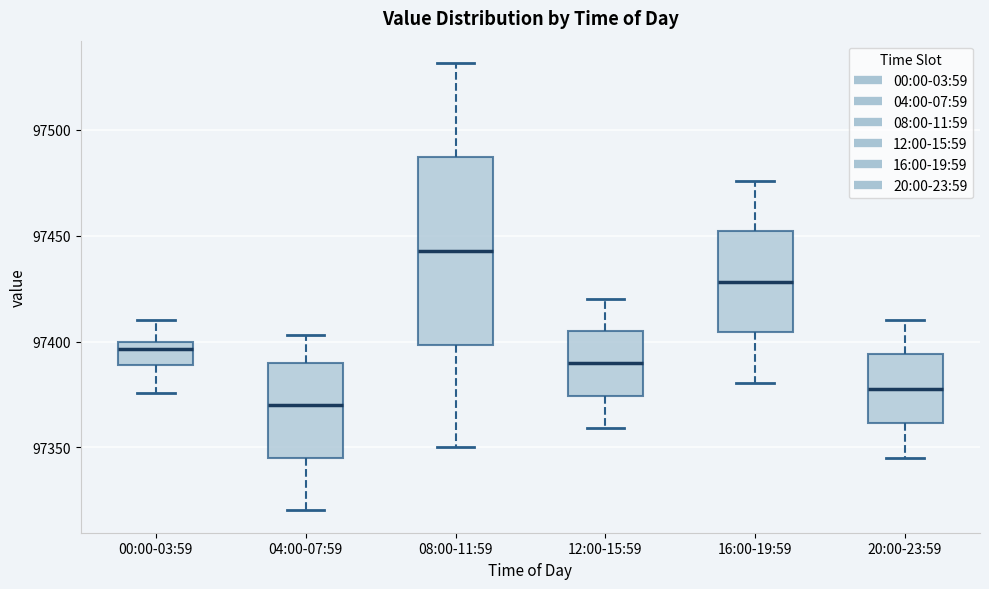

Reading left to right, transcribe this box plot: for each box, give where its median line is, the range the box spans, and where its two whiskers end, as read against the y-axis. The values are not printed on the chart, so give them approximately, as read against the axis.

00:00-03:59: median 97395, box 97390 to 97400, whiskers 97375 to 97410
04:00-07:59: median 97370, box 97345 to 97390, whiskers 97320 to 97405
08:00-11:59: median 97445, box 97400 to 97485, whiskers 97350 to 97530
12:00-15:59: median 97390, box 97375 to 97405, whiskers 97360 to 97420
16:00-19:59: median 97430, box 97405 to 97450, whiskers 97380 to 97475
20:00-23:59: median 97380, box 97360 to 97395, whiskers 97345 to 97410